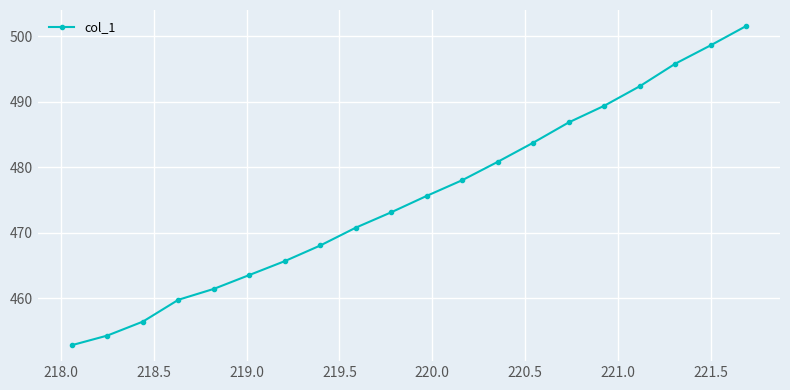

True or false: there are more than 2 points higher than both neighbors.

False